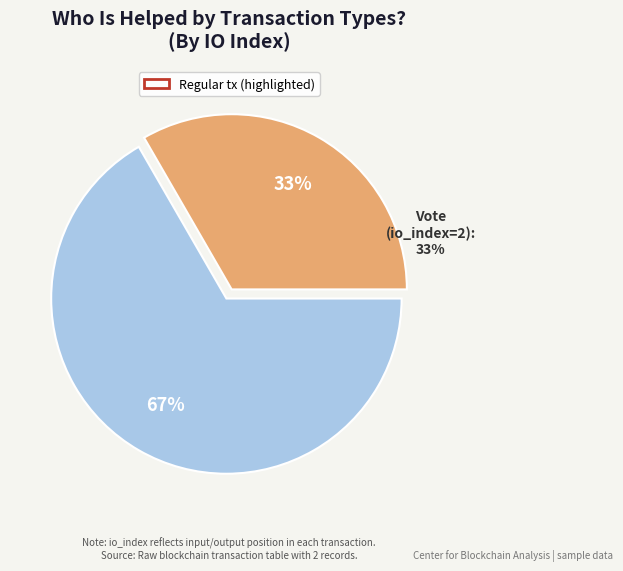

The Regular (io_index=4) slice represents 67% of the pie. True or false?

True